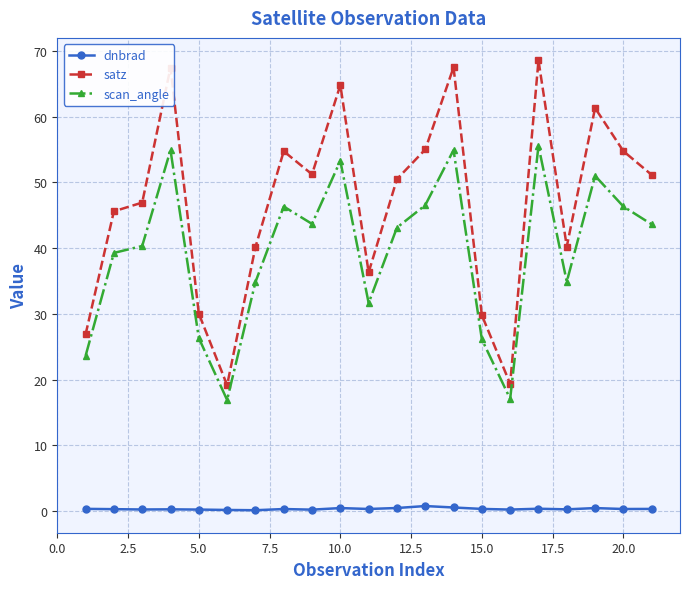

Does the chart display data point markers on the line(s)?

Yes